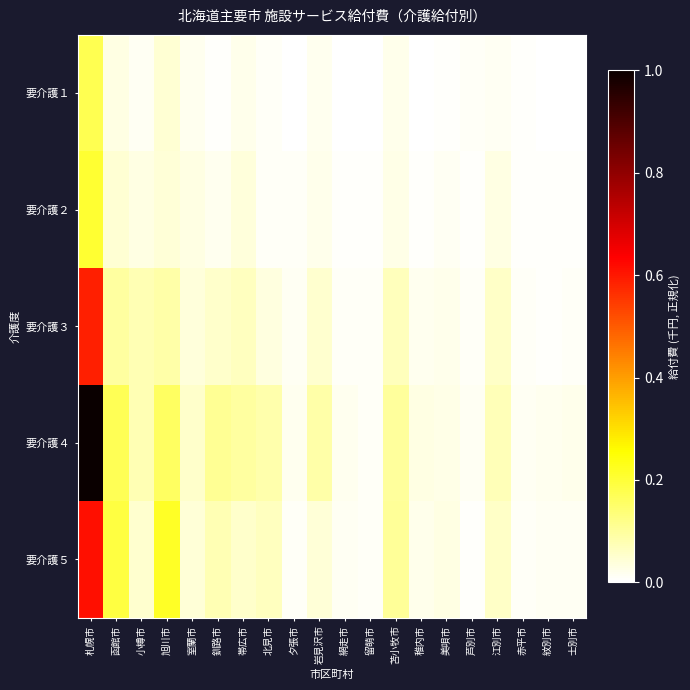

Which series changed the most between 苫小牧市 and 美唄市?

要介護４